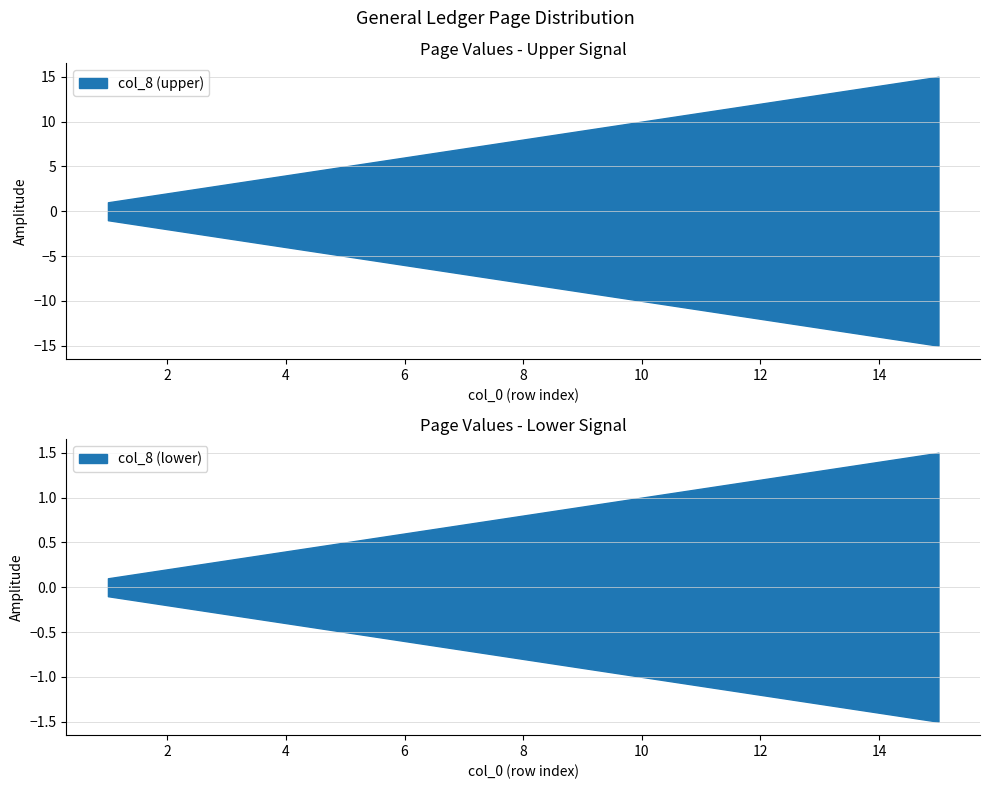

Is this an area chart (filled region under the line)?

No